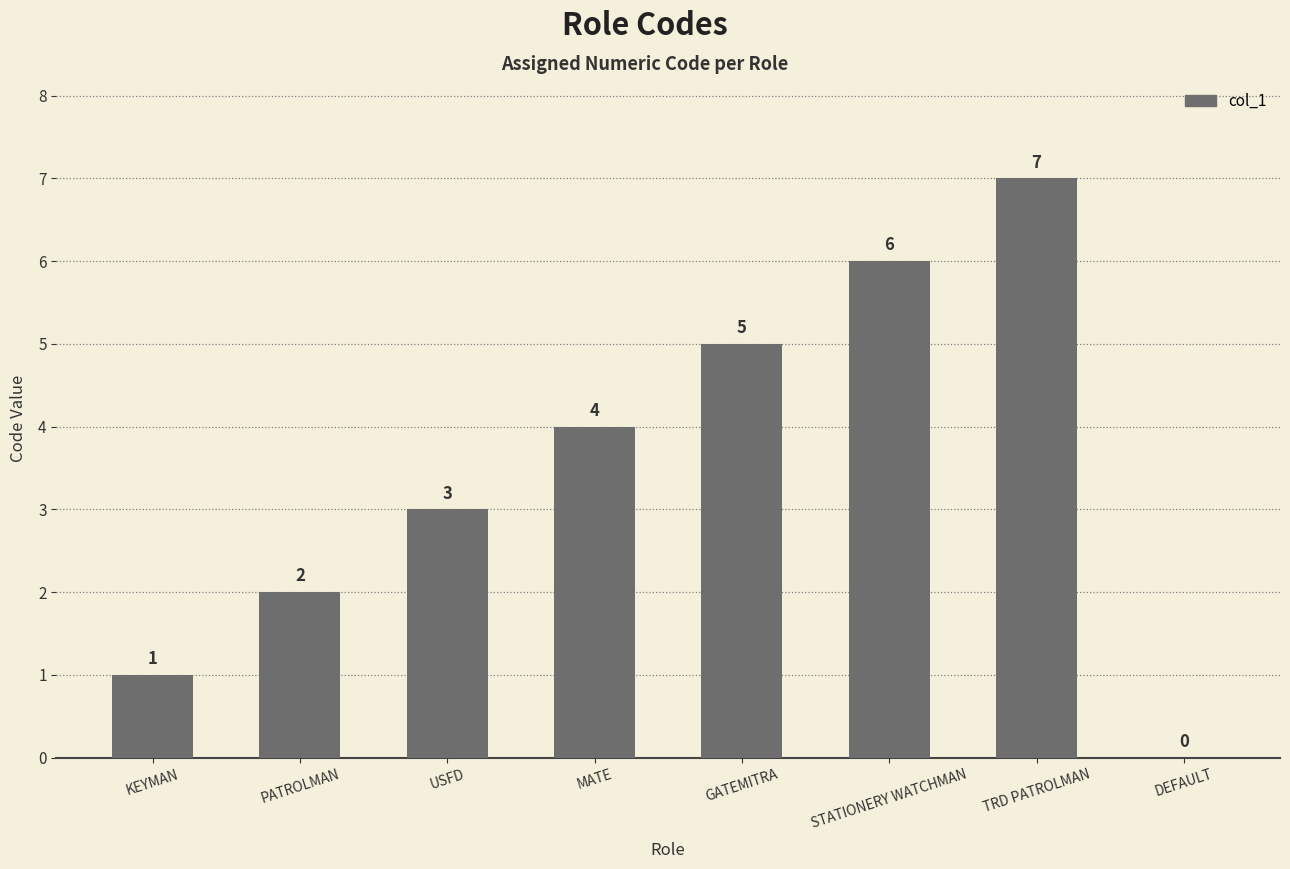

What is the sum of the values at MATE and GATEMITRA?

9